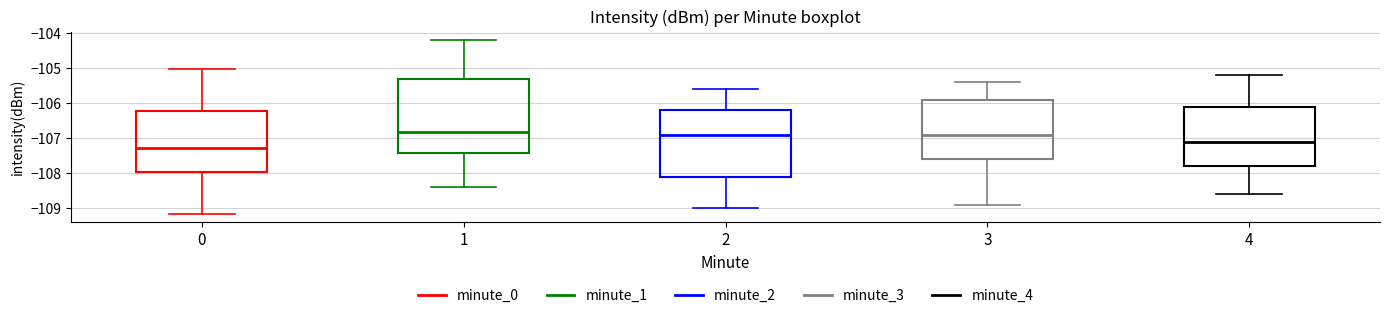

Reading left to right, read every box against the y-axis: the position of its median line, the range the box covers, and the ends of its whiskers. The values are not printed on the chart, so give them approximately, as read against the axis.

0: median -107.3, box -108.0 to -106.2, whiskers -109.2 to -105.0
1: median -106.8, box -107.4 to -105.3, whiskers -108.4 to -104.2
2: median -106.9, box -108.1 to -106.2, whiskers -109.0 to -105.6
3: median -106.9, box -107.6 to -105.9, whiskers -108.9 to -105.4
4: median -107.1, box -107.8 to -106.1, whiskers -108.6 to -105.2